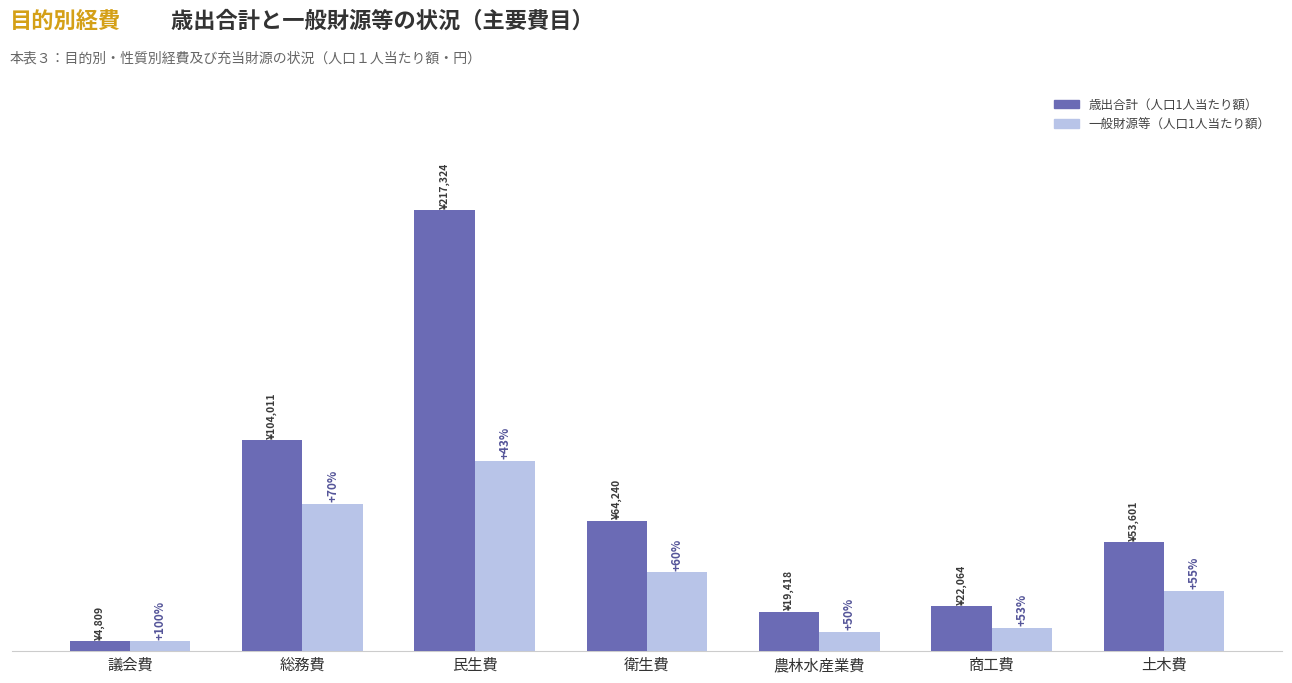

Are the bars horizontal?

No